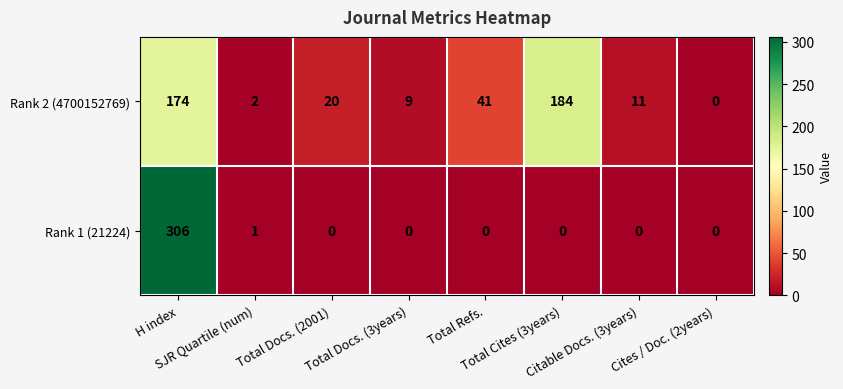

What is the highest value of the Rank 2 (4700152769) series?

184